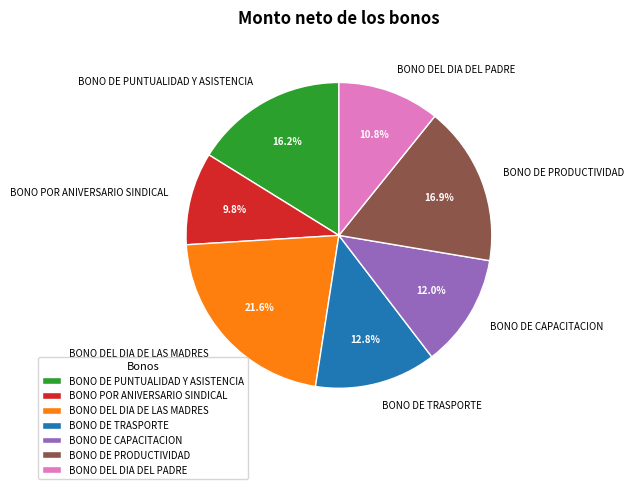

To the nearest percent, what is the combined percentage of BONO DE PUNTUALIDAD Y ASISTENCIA and BONO DE TRASPORTE?

29%